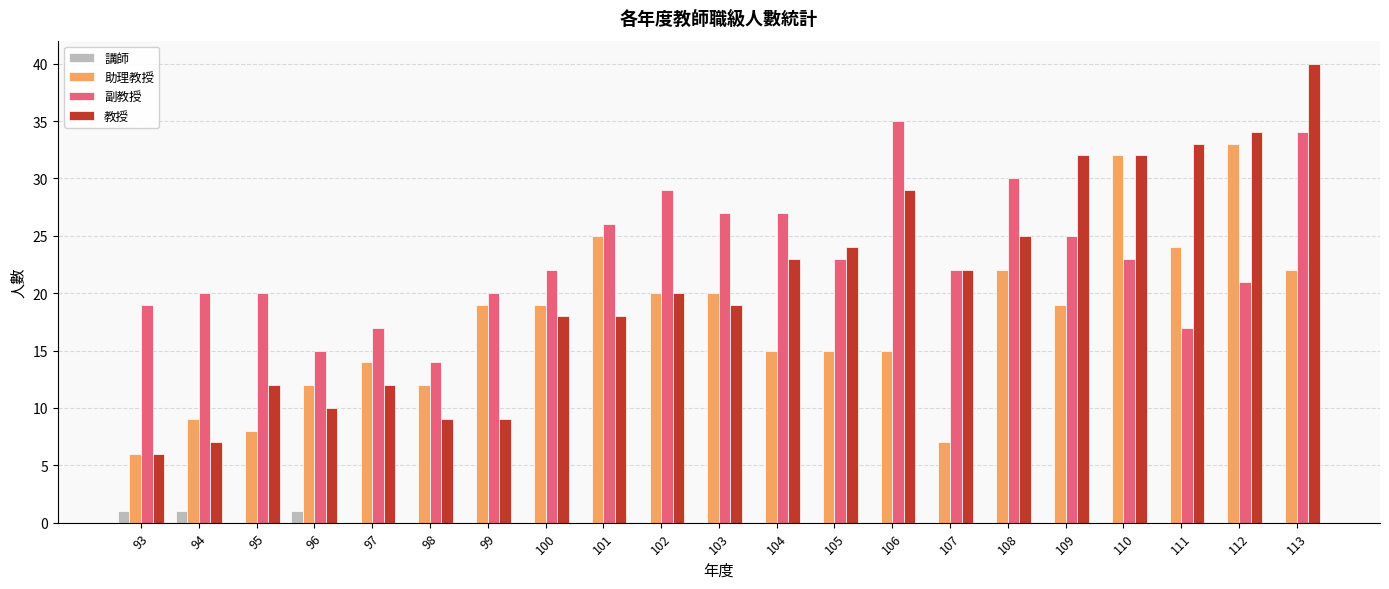

The 助理教授 series shows 34 at 109. True or false?

False